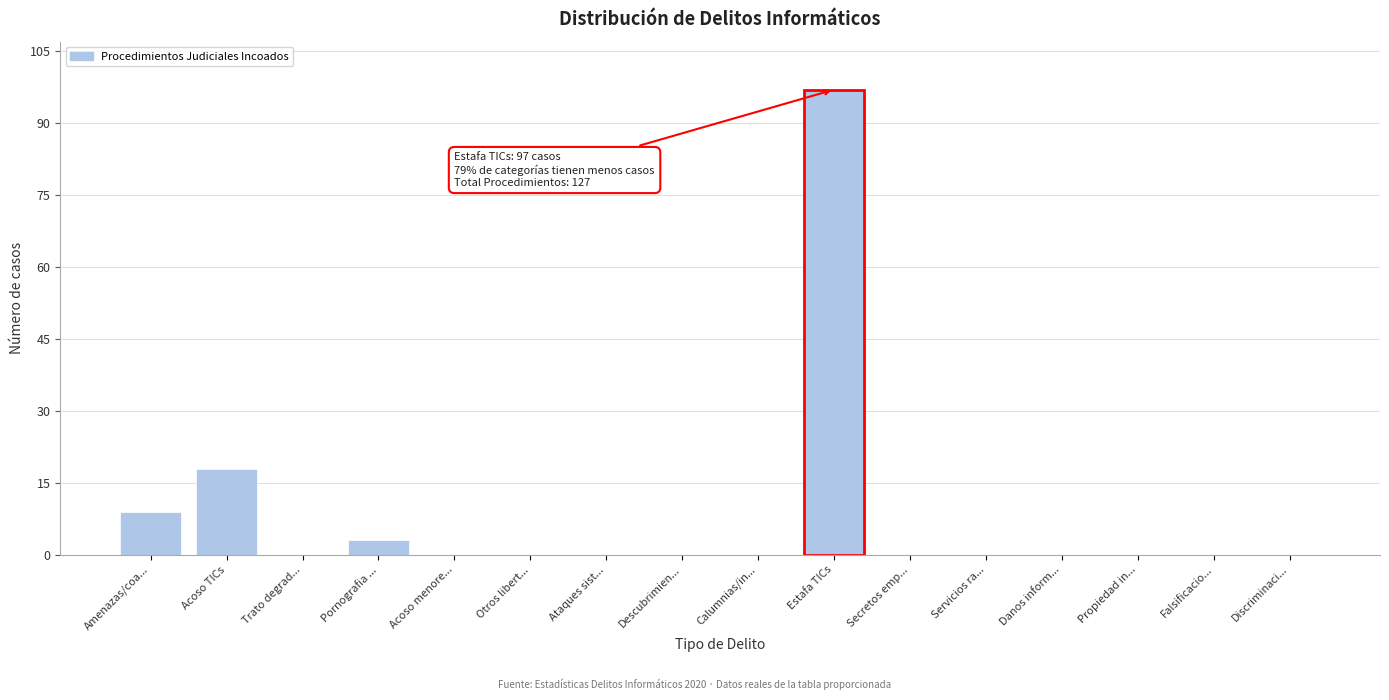

Reading left to right, what are all the values shown in this chart?

Amenazas/coa...=9	Acoso TICs=18	Trato degrad...=0	Pornografia ...=3	Acoso menore...=0	Otros libert...=0	Ataques sist...=0	Descubrimien...=0	Calumnias/in...=0	Estafa TICs=97	Secretos emp...=0	Servicios ra...=0	Danos inform...=0	Propiedad in...=0	Falsificacio...=0	Discriminaci...=0